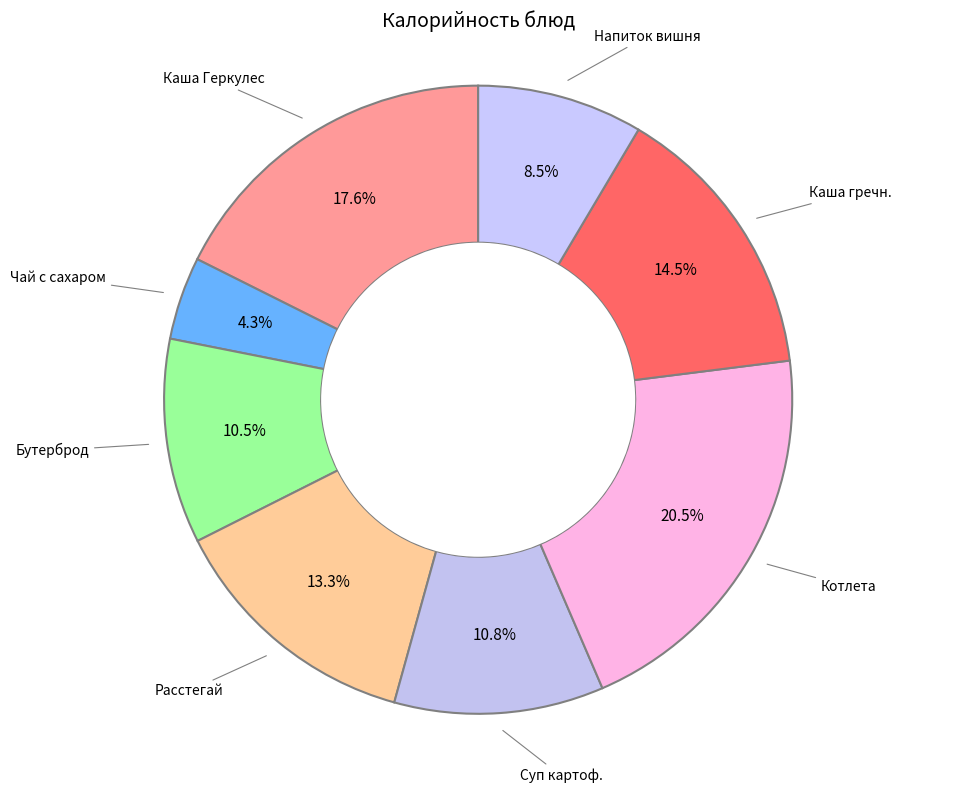

Rank the categories by value from lowest to highest.

Чай с сахаром, Напиток из вишни, Бутерброд с маслом, Суп картофельный с горохом, Расстегай, Каша гречневая вязкая, Каша вязкая молочная (Геркулес) с маслом, Котлета школьная с соусом